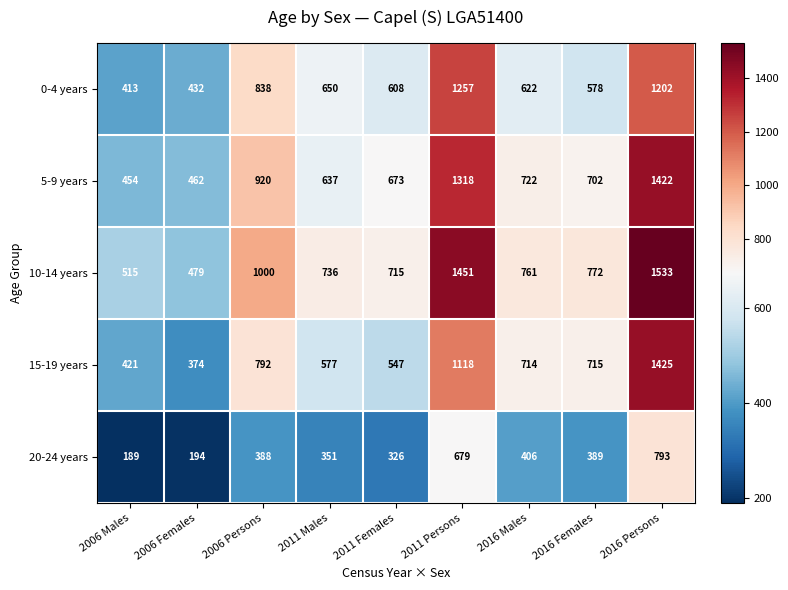

Rank the series by their maximum value, from lowest to highest.

20-24 years, 0-4 years, 5-9 years, 15-19 years, 10-14 years